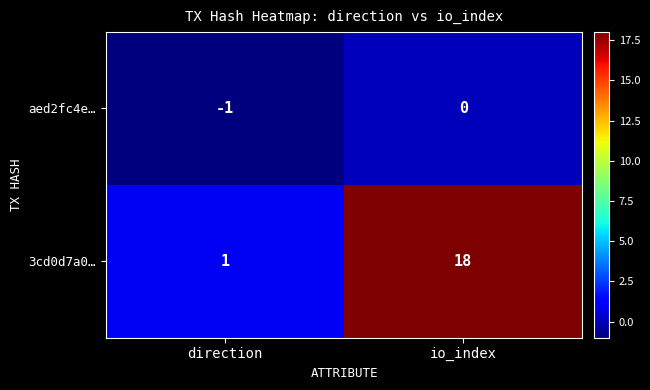

Is it true that 3cd0d7a0… equals 6 at io_index?

False